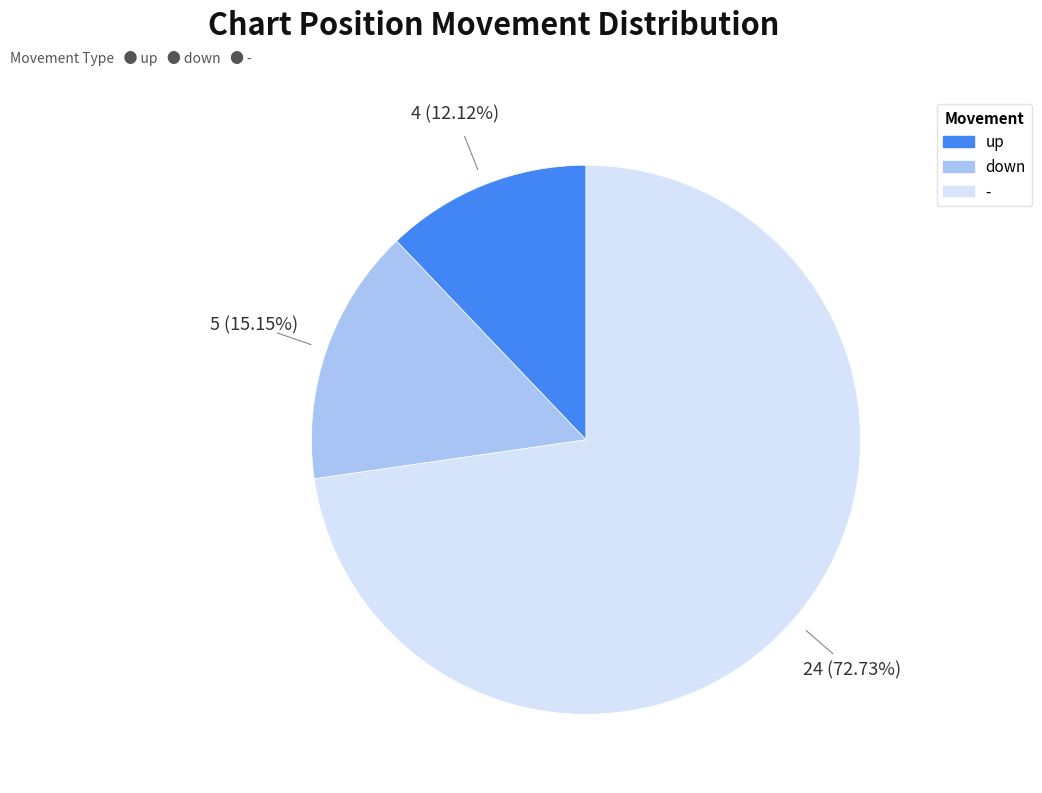

Rank the categories by value from highest to lowest.

-, down, up